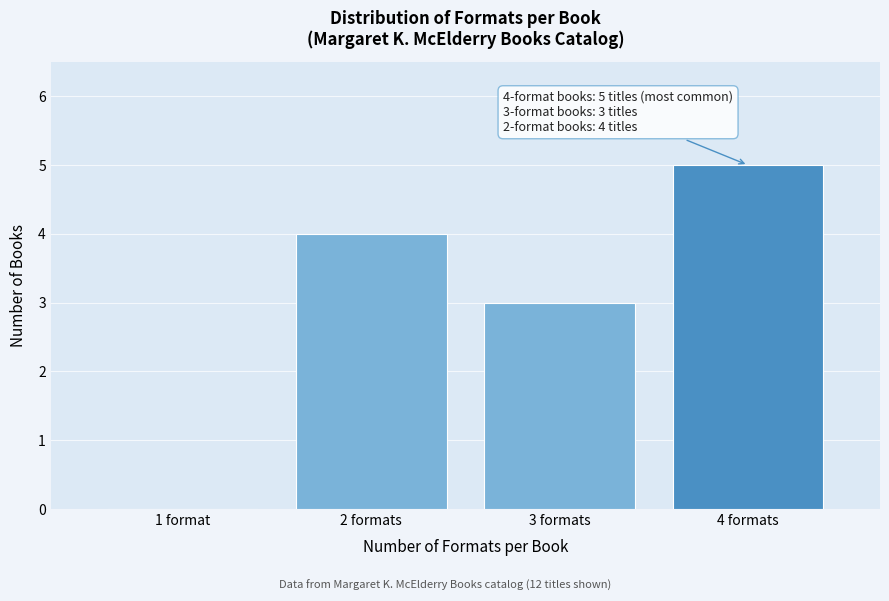

Reading left to right, list all the values displayed in this chart.

1 format=0	2 formats=4	3 formats=3	4 formats=5